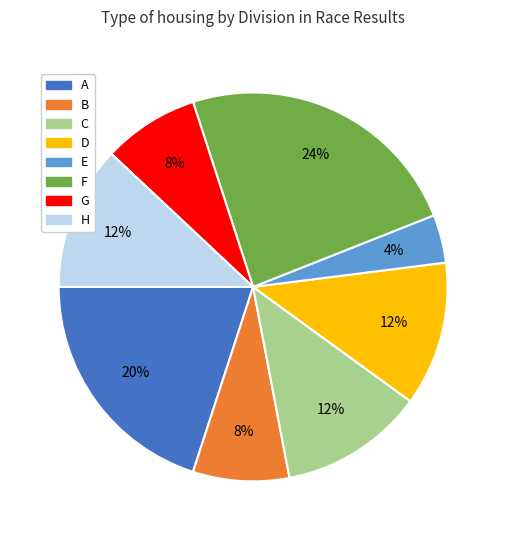

Which has a higher value, G or D?

D